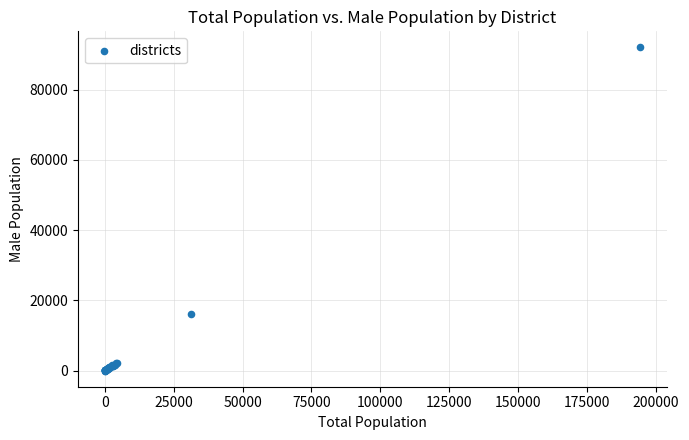

What Y value in the scatter plot is closest to 46024?

15988